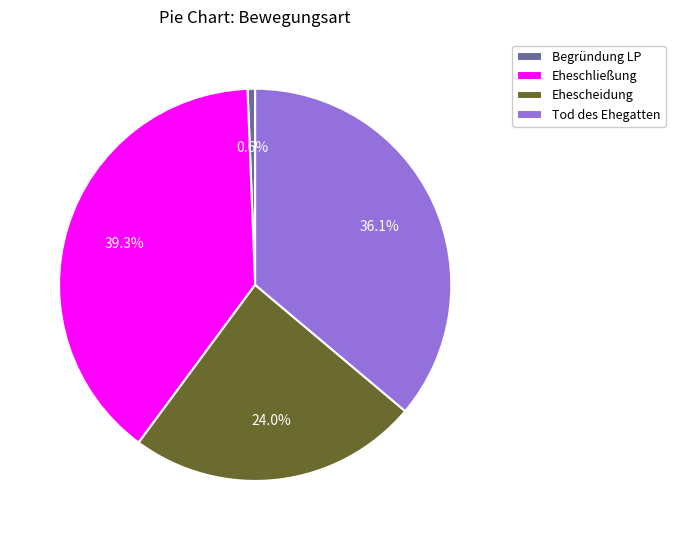

Which slice is the largest?

Eheschließung